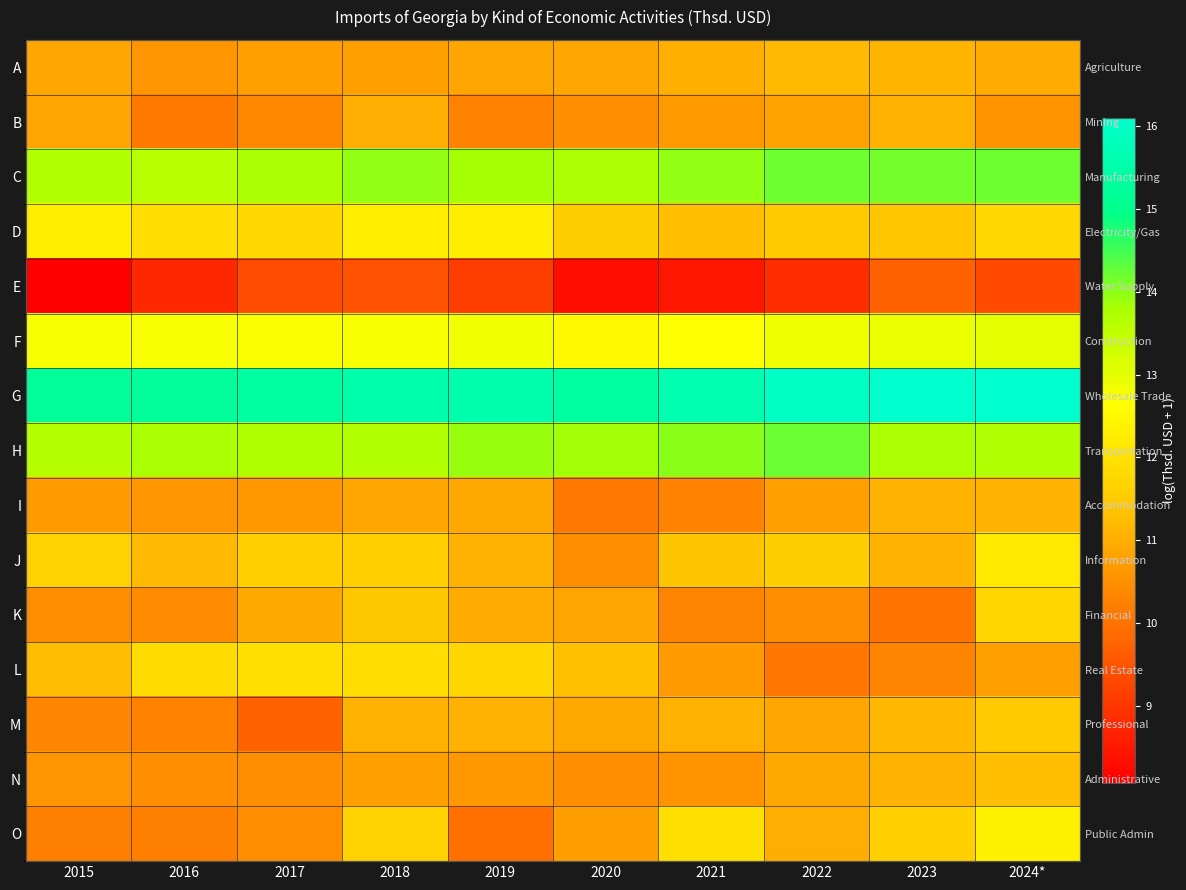

Rank the series at 2020 from lowest to highest value.

E, I, J, B, N, O, K, A, M, L, D, F, C, H, G